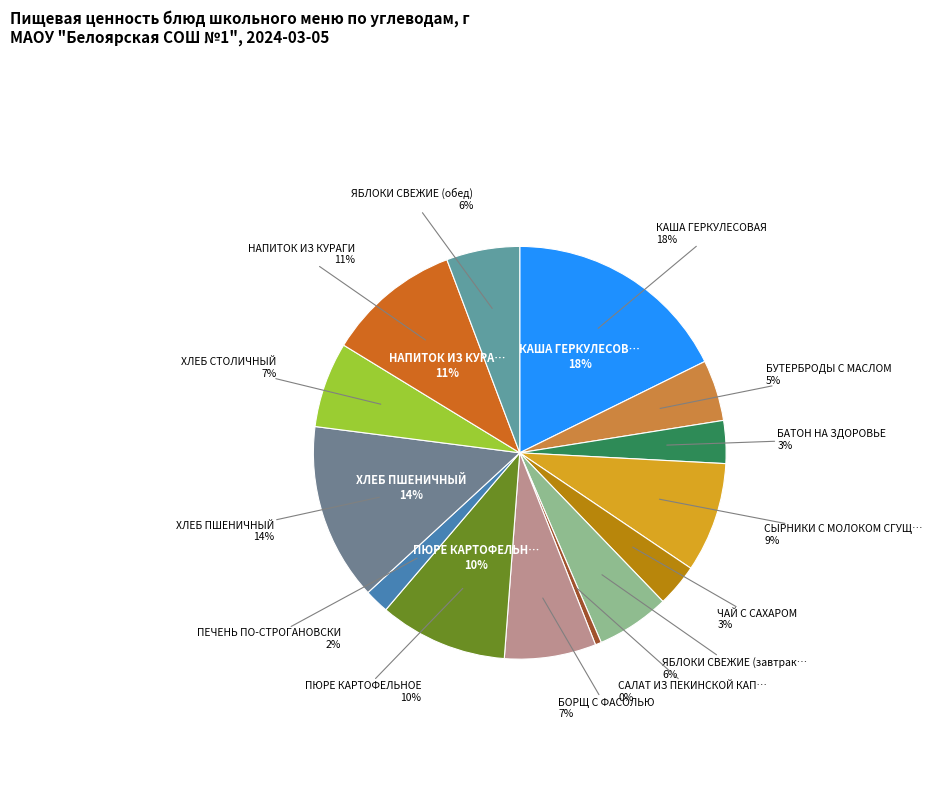

How many slices are in this pie chart?

14